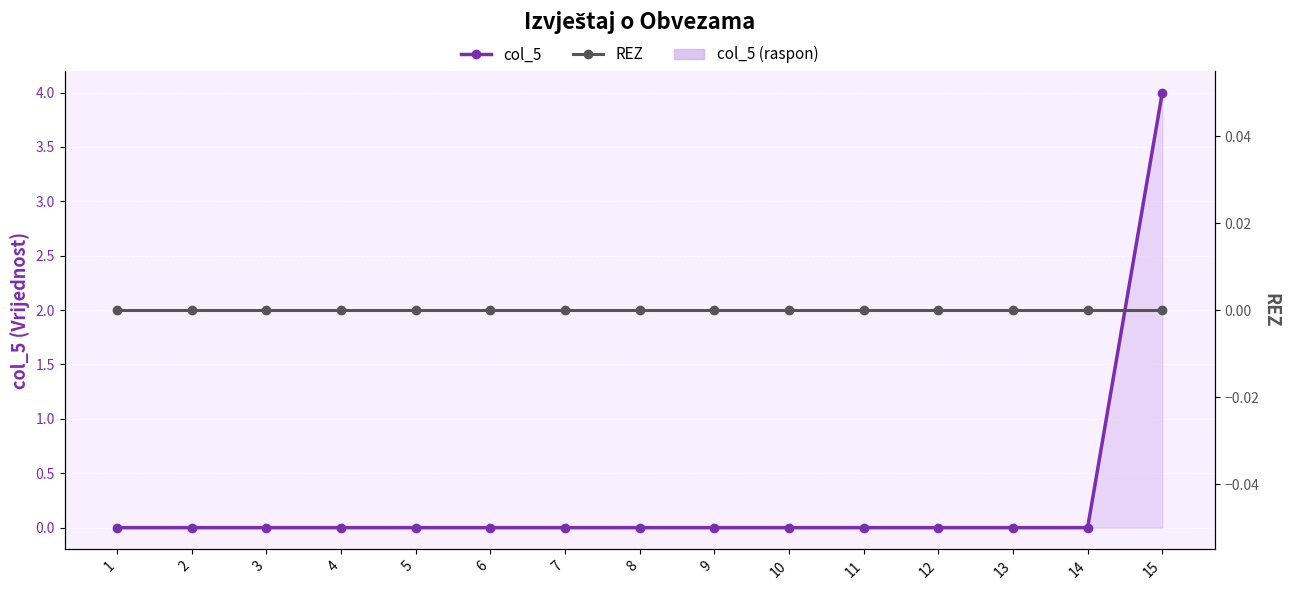

Reading right to left, extract all data points from this chart.

col_5: 4	0	0	0	0	0	0	0	0	0	0	0	0	0	0
REZ: 0	0	0	0	0	0	0	0	0	0	0	0	0	0	0